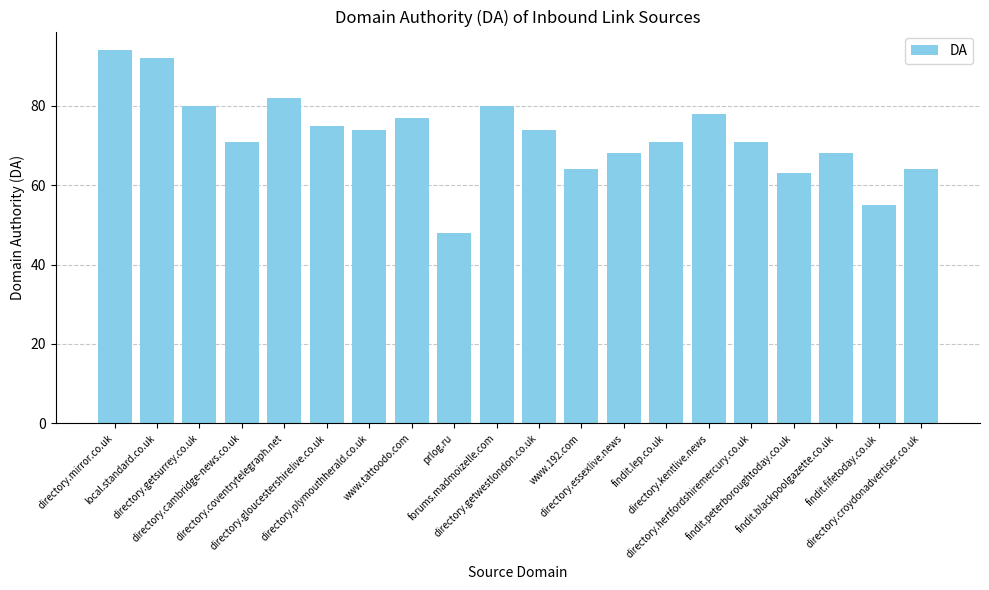

What is the sum of the values at directory.mirror.co.uk and directory.cambridge-news.co.uk?

165